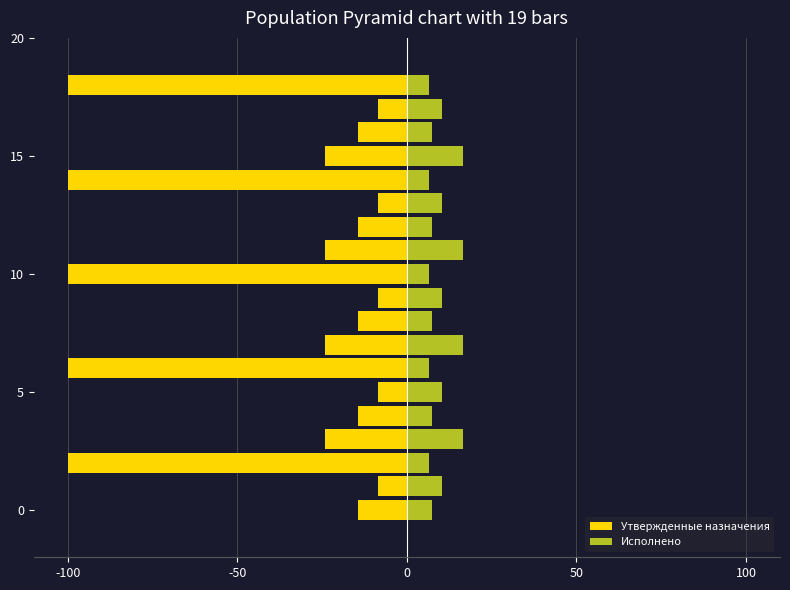

Count the number of categories in the chart.

19